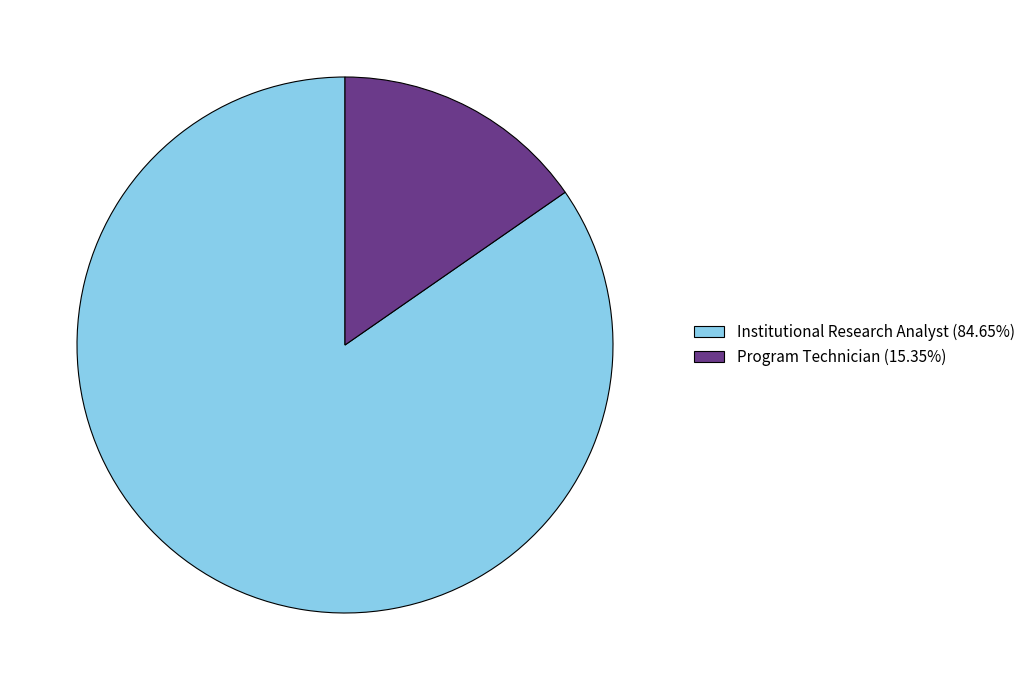

Do Institutional Research Analyst (84.65%) and Program Technician (15.35%) together represent more than half of the pie?

Yes